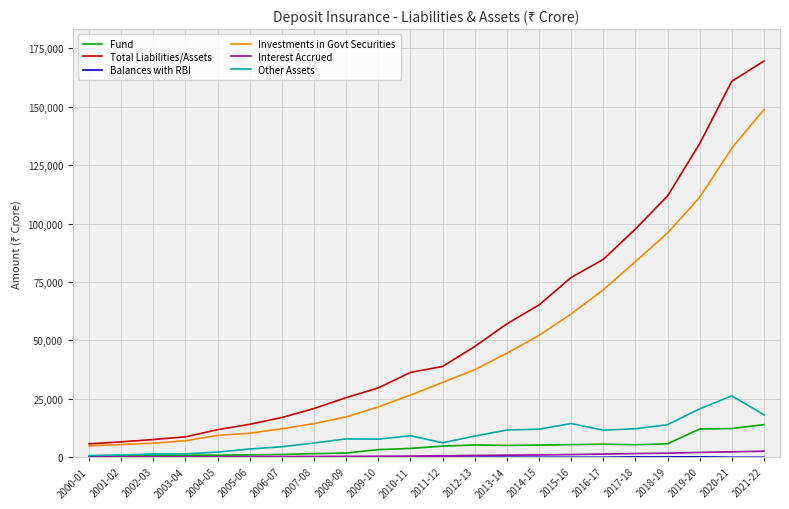

What is the sum of the Other Assets values at 2020-21 and 2016-17?

37860